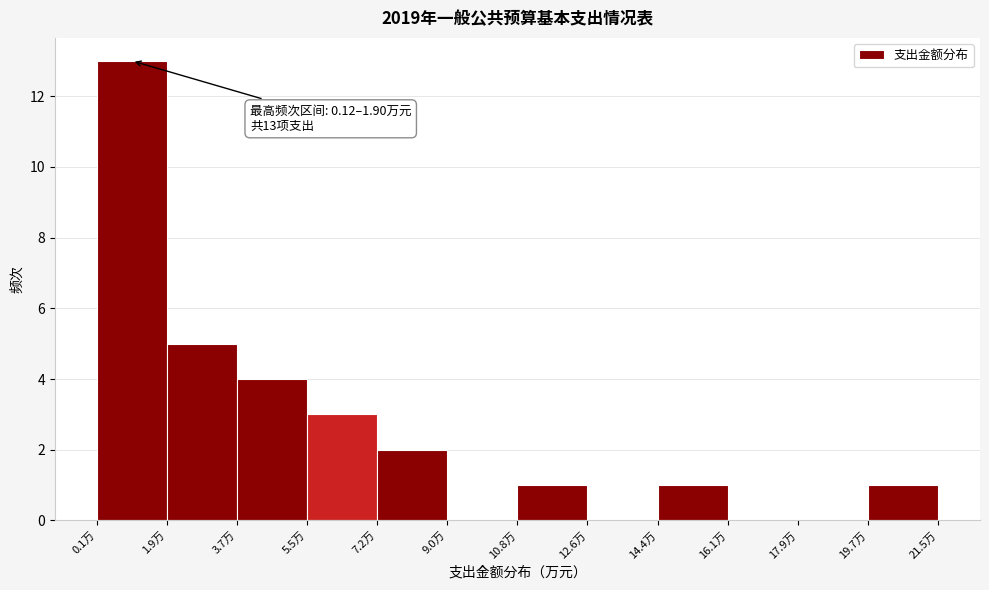

Which range on the x-axis has the tallest bar?

0.2 to 2.0